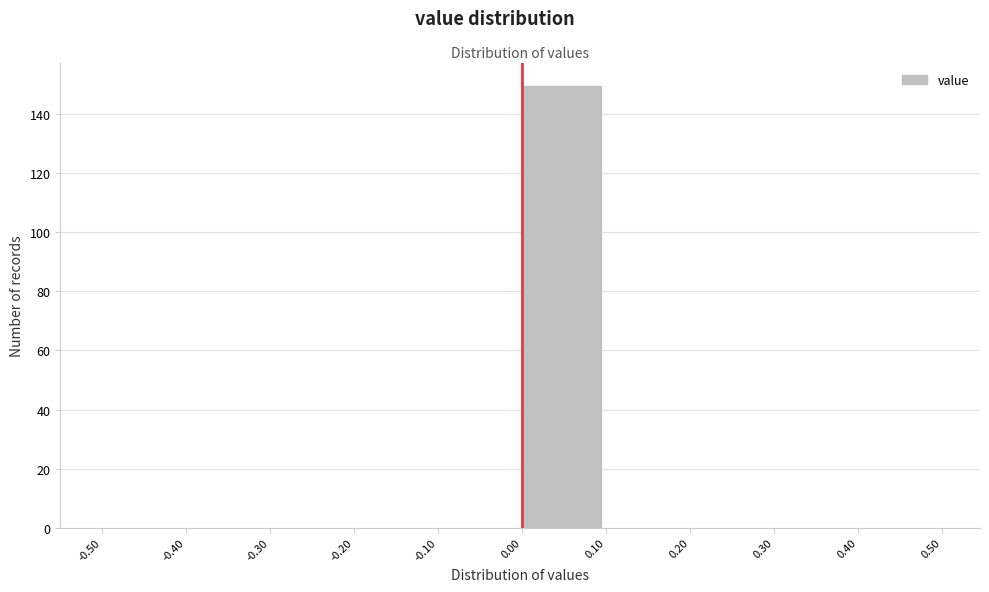

Reading left to right, list every bar in this chart as the range it spans on the x-axis followed by its height. The values are not printed on the chart, so give them approximately, as read against the axis.

-0.50 to -0.40: 0
-0.40 to -0.30: 0
-0.30 to -0.20: 0
-0.20 to -0.10: 0
-0.10 to 0.00: 0
0.00 to 0.10: 150
0.10 to 0.20: 0
0.20 to 0.30: 0
0.30 to 0.40: 0
0.40 to 0.50: 0